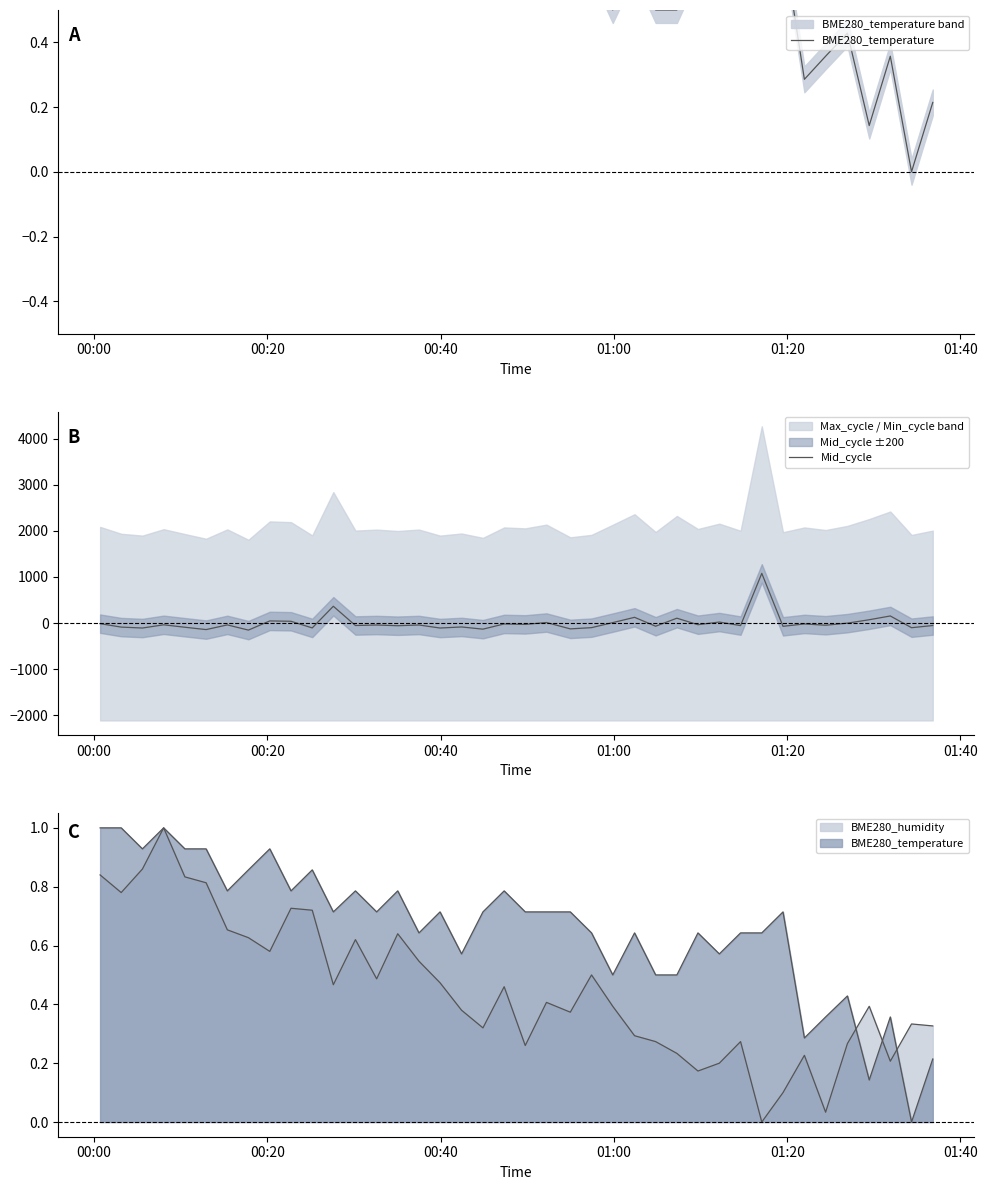

True or false: BME280_temperature and Mid_cycle cross at least once.

True